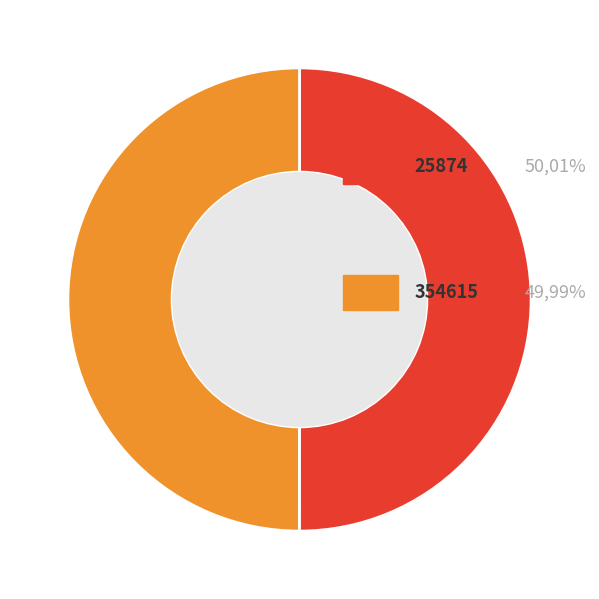

Which category has the biggest portion of the pie?

25874